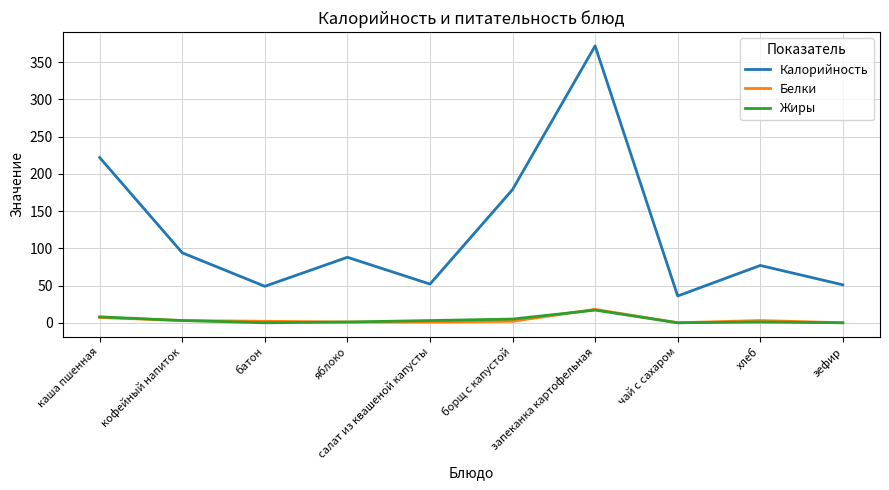

Which series has the largest range (max minus min)?

Калорийность